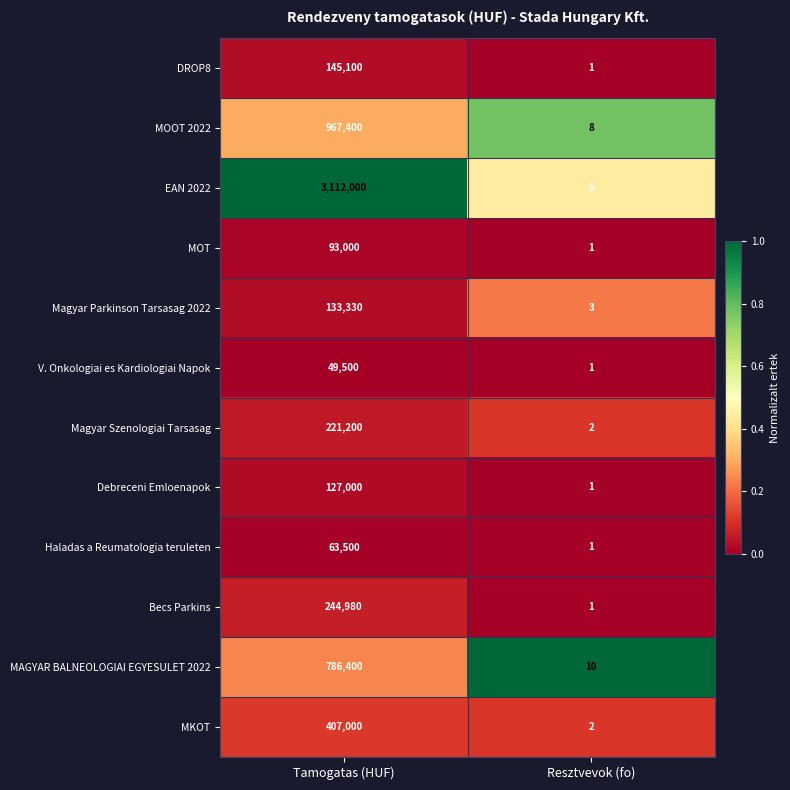

Between Tamogatas (HUF) and Resztvevok (fo), which series saw the biggest shift?

EAN 2022